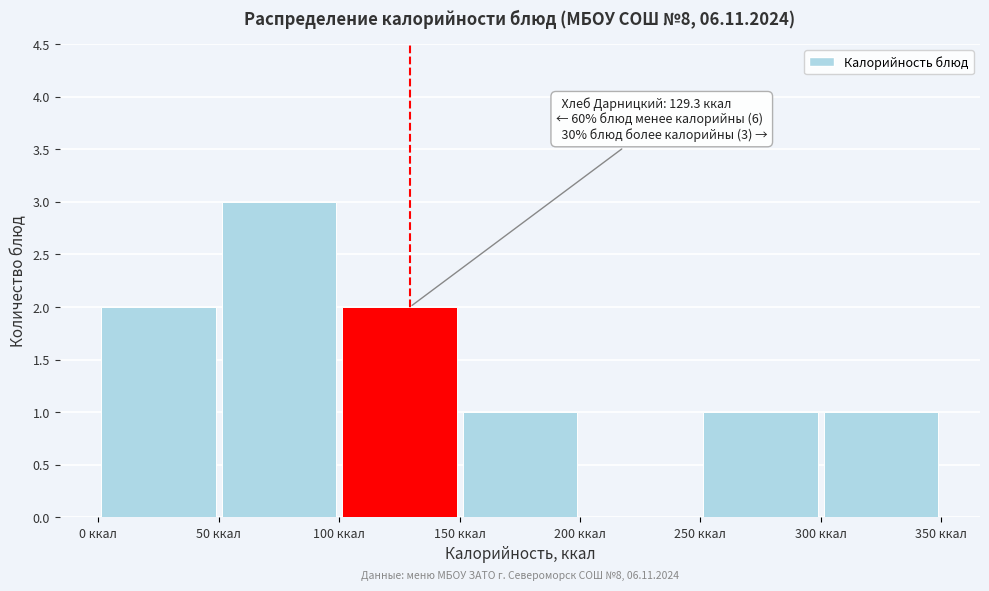

Which range on the x-axis has the tallest bar?

50 to 100